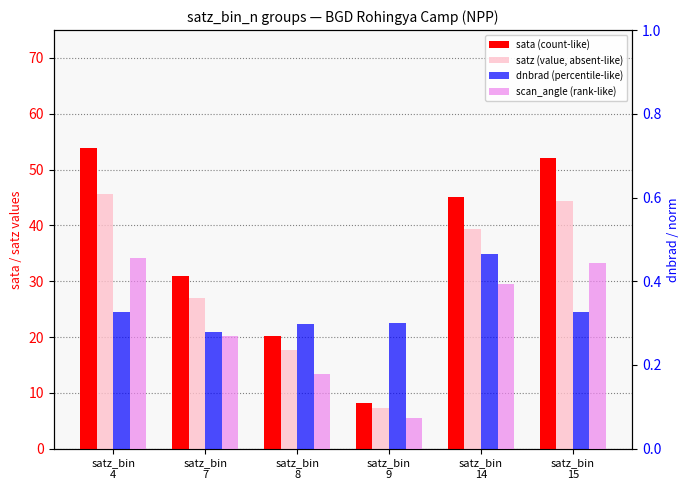

Between satz_bin
7 and satz_bin
9, which is larger?

satz_bin
7